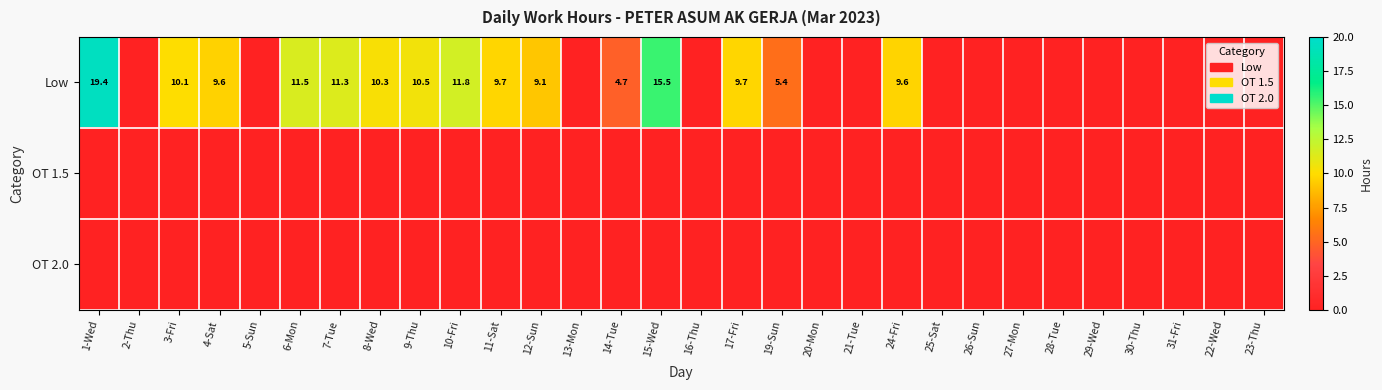

True or false: Low has a value of 7.5 at 6-Mon.

False